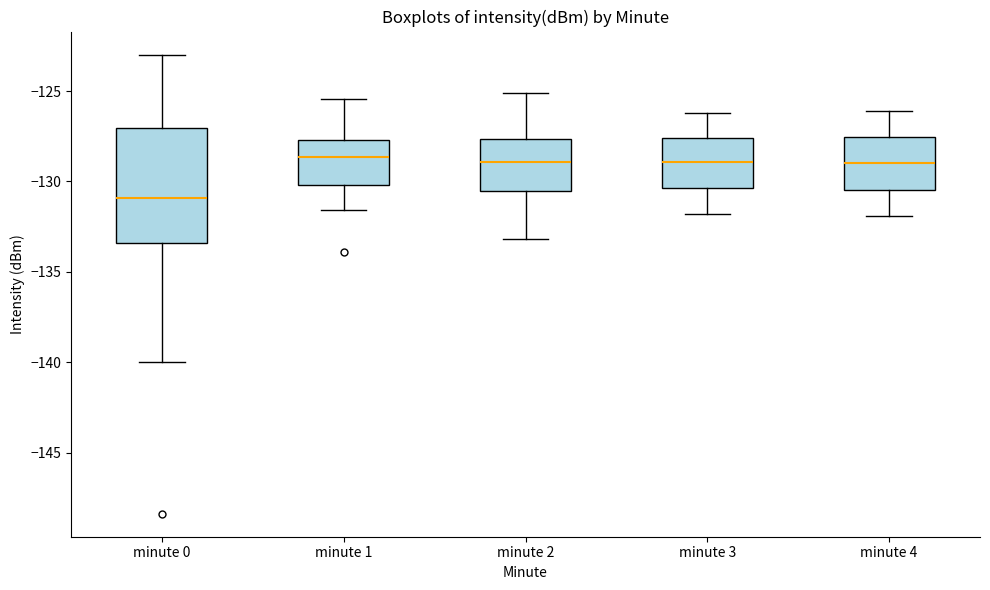

Reading left to right, transcribe this box plot: for each box, give where its median line is, the range the box spans, and where its two whiskers end, as read against the y-axis. The values are not printed on the chart, so give them approximately, as read against the axis.

minute 0: median -131.0, box -133.5 to -127.0, whiskers -140.0 to -123.0
minute 1: median -128.5, box -130.0 to -127.5, whiskers -131.5 to -125.5
minute 2: median -129.0, box -130.5 to -127.5, whiskers -133.0 to -125.0
minute 3: median -129.0, box -130.5 to -127.5, whiskers -132.0 to -126.0
minute 4: median -129.0, box -130.5 to -127.5, whiskers -132.0 to -126.0